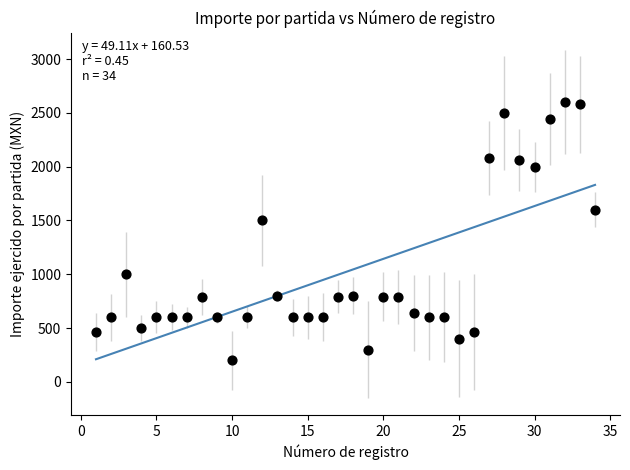

What Y value in the scatter plot is closest to 1400?

1500